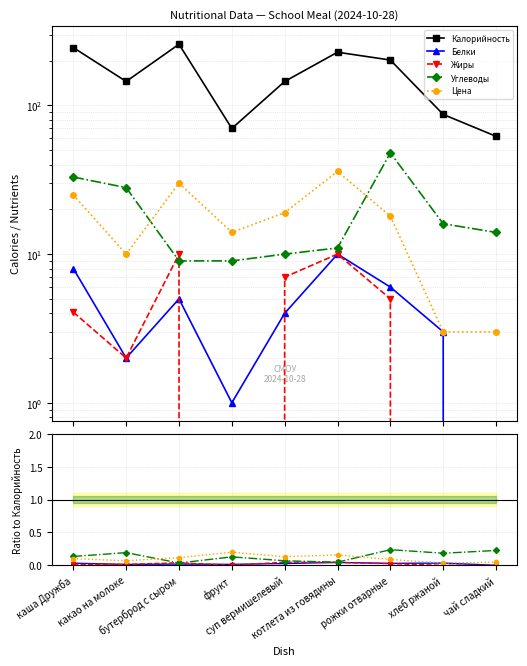

How many categories are shown in the chart?

9